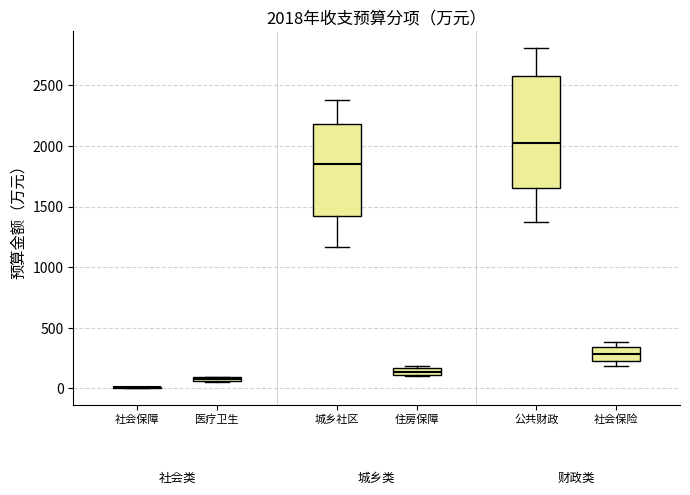

Comparing the boxes themselves (not the whiskers), which one is the tallest?

公共财政